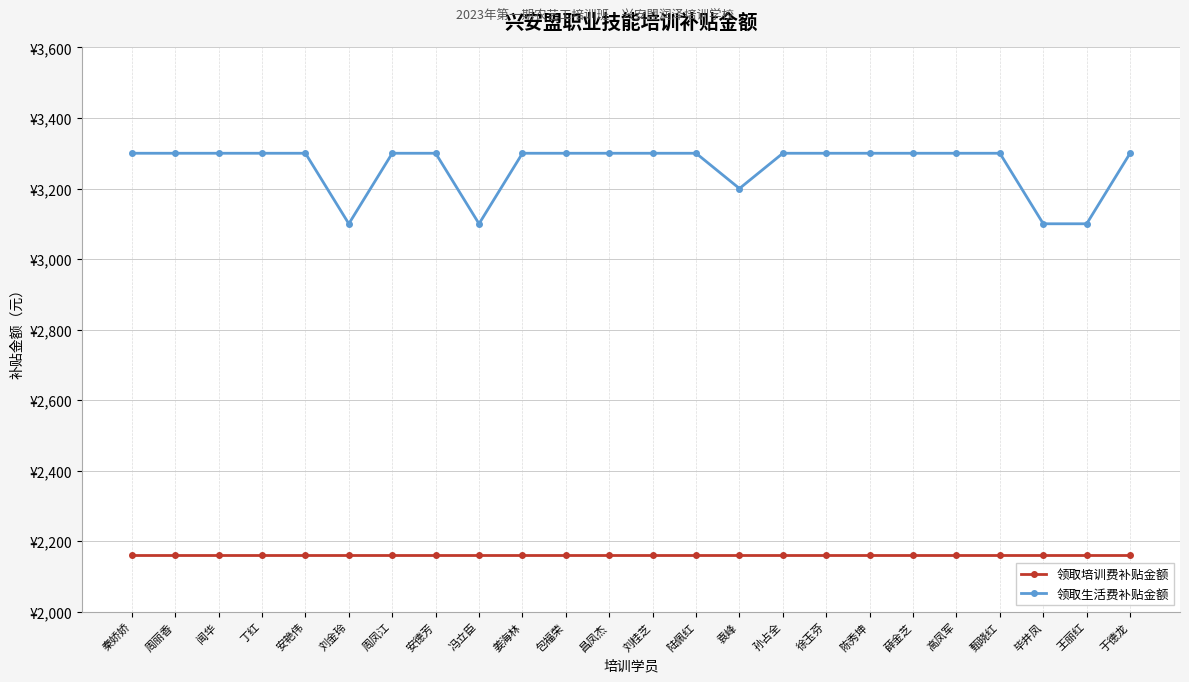

What are all the series names shown in the legend?

领取培训费补贴金额, 领取生活费补贴金额